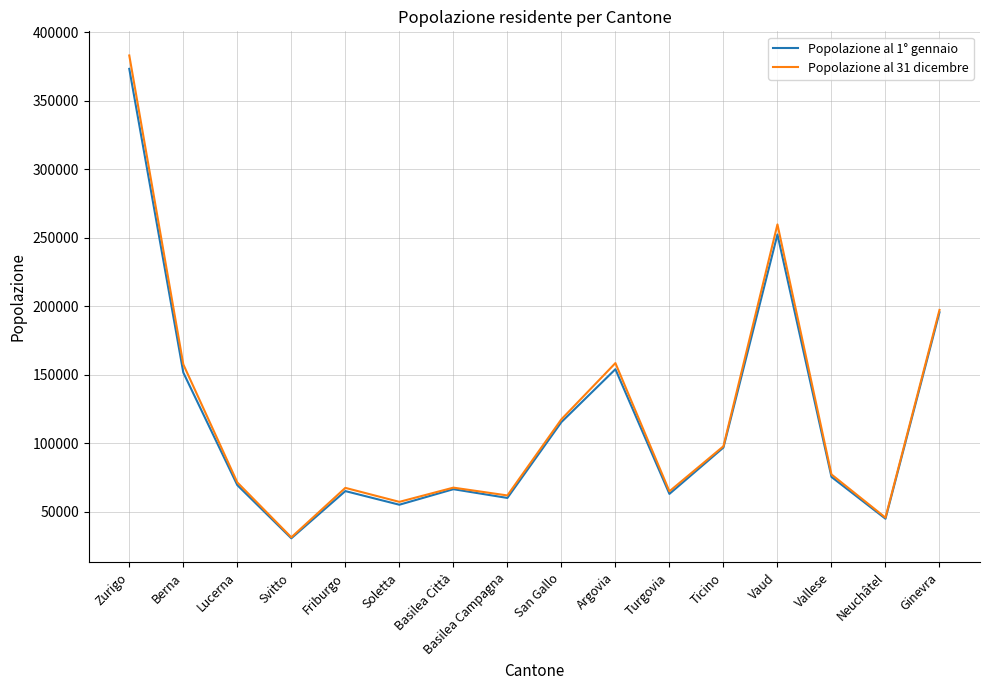

The Popolazione al 31 dicembre series shows 8549 at Svitto. True or false?

False